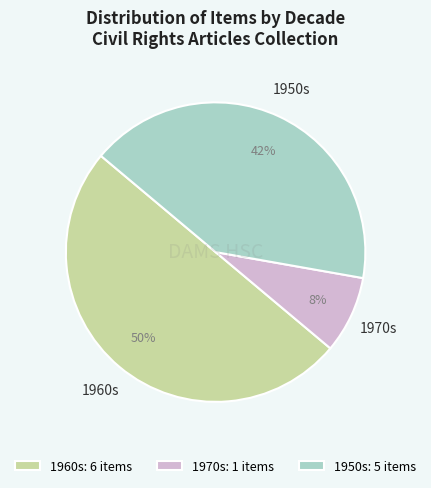

How many slices are in this pie chart?

3